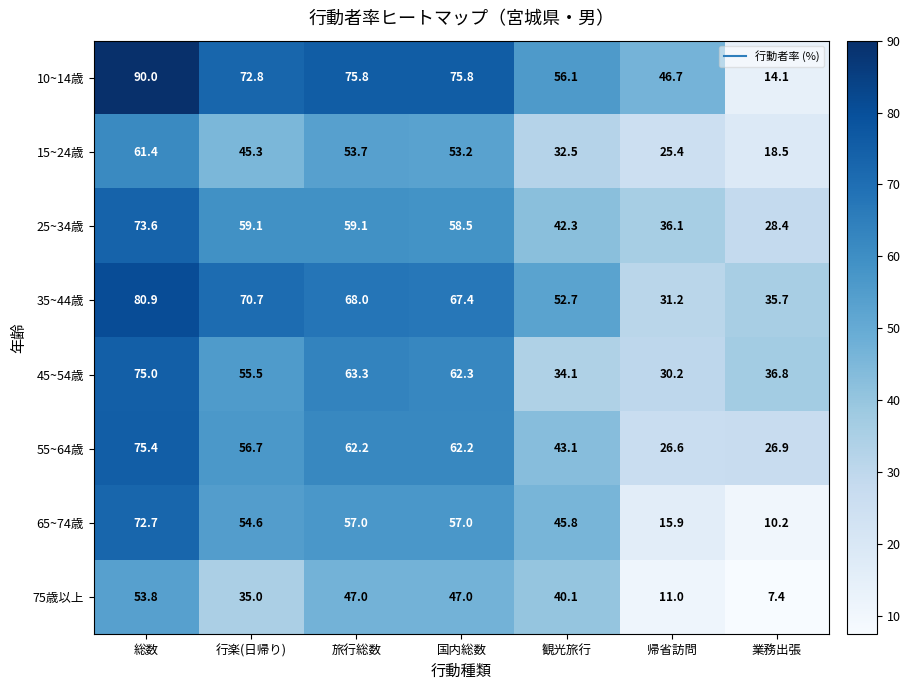

Which label corresponds to the largest value in the chart?

総数